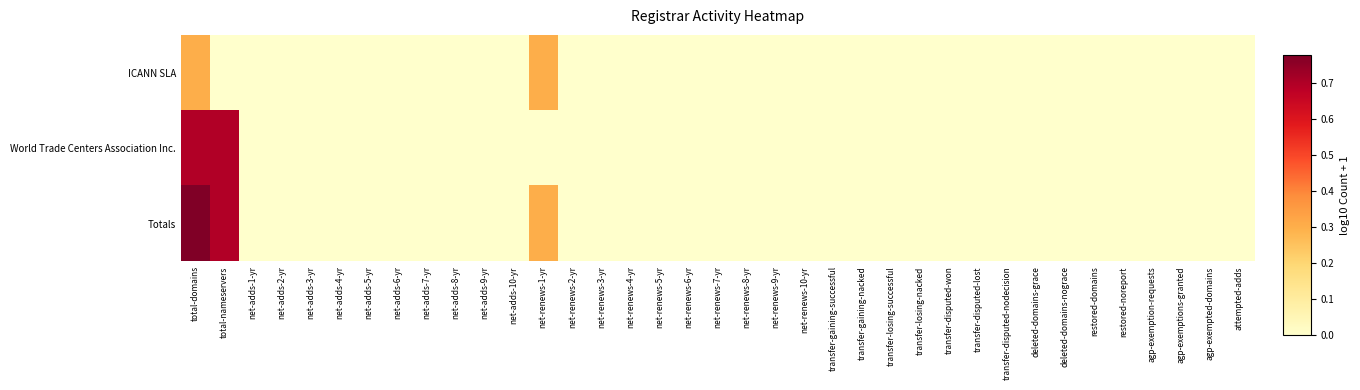

Rank the series by their maximum value, from lowest to highest.

ICANN SLA, World Trade Centers Association Inc., Totals